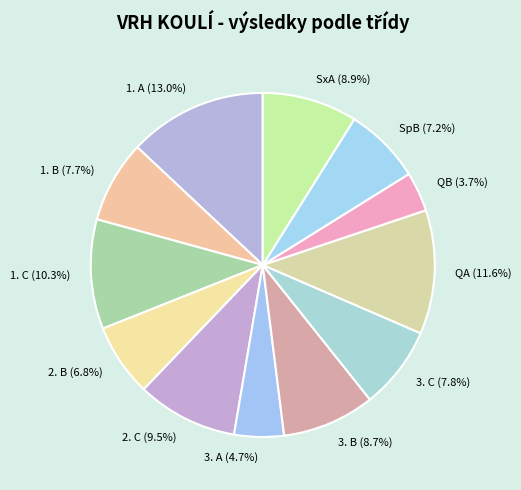

To the nearest percent, what is the combined percentage of QB and 3. A?

8%